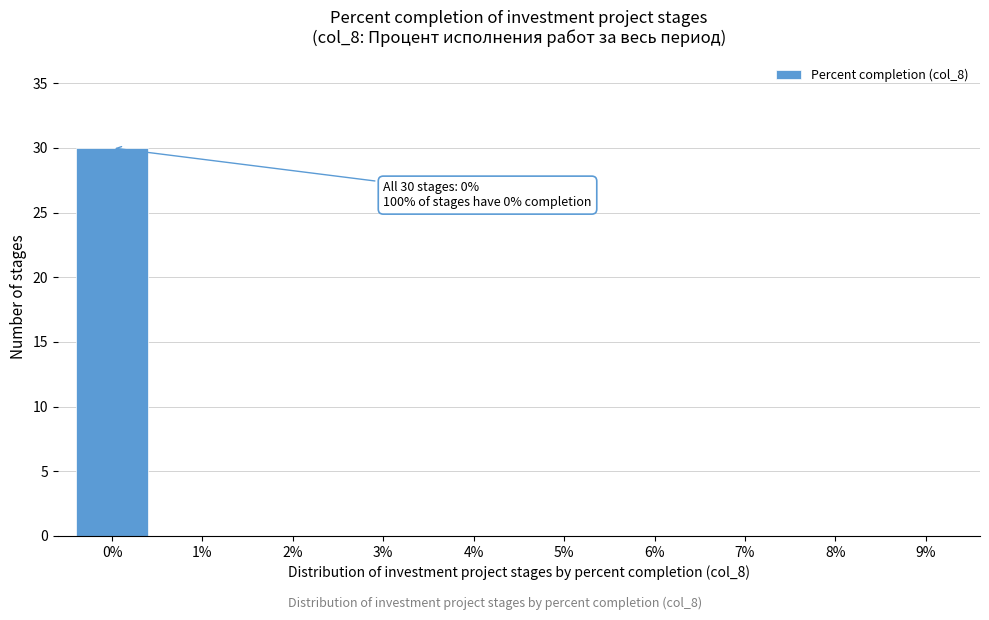

Reading right to left, transcribe all the data shown in this chart.

9%=0	8%=0	7%=0	6%=0	5%=0	4%=0	3%=0	2%=0	1%=0	0%=30